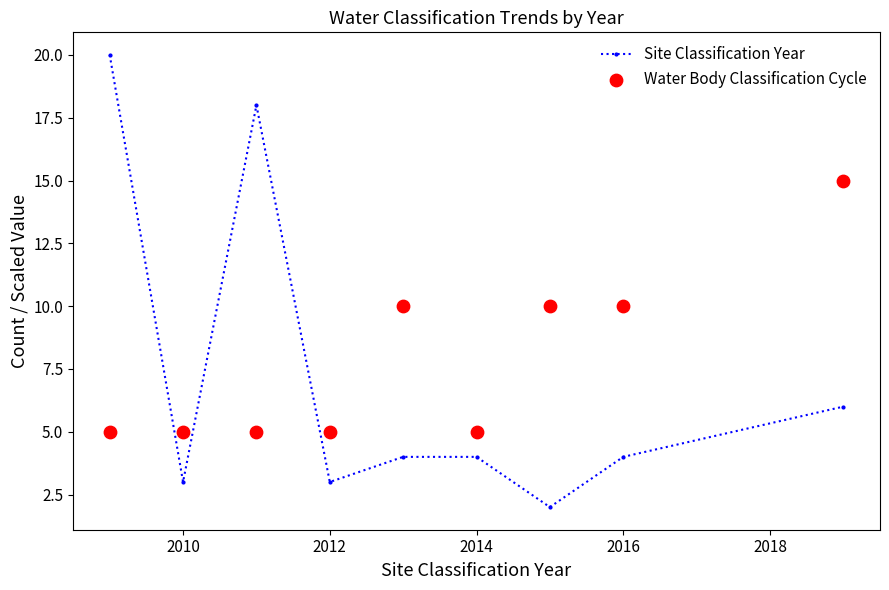

What are all the series names shown in the legend?

Site Classification Year, Water Body Classification Cycle